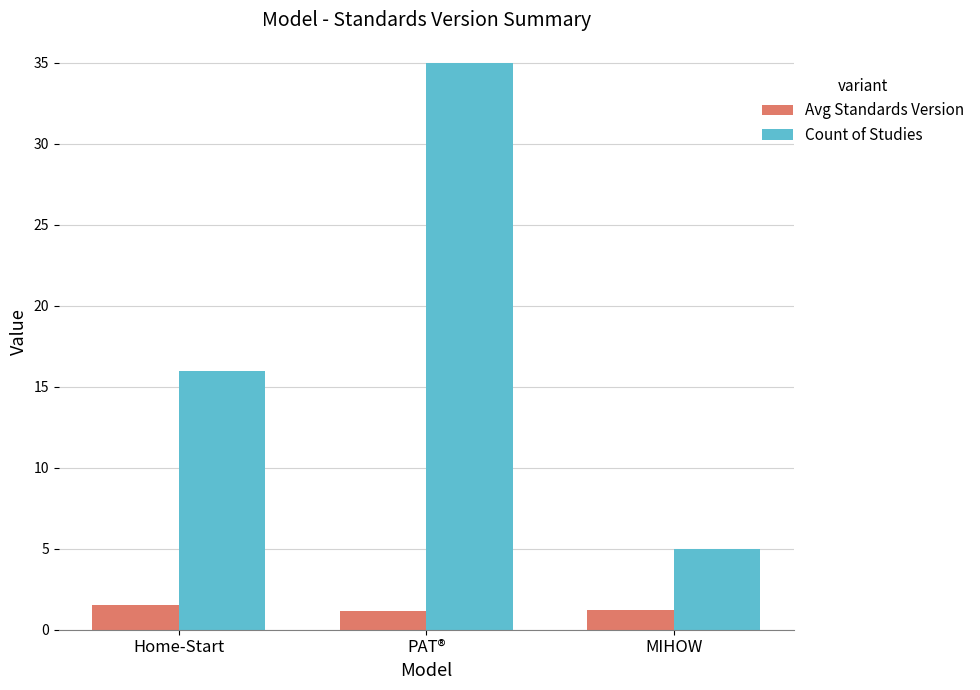

What position from the left is Home-Start?

1